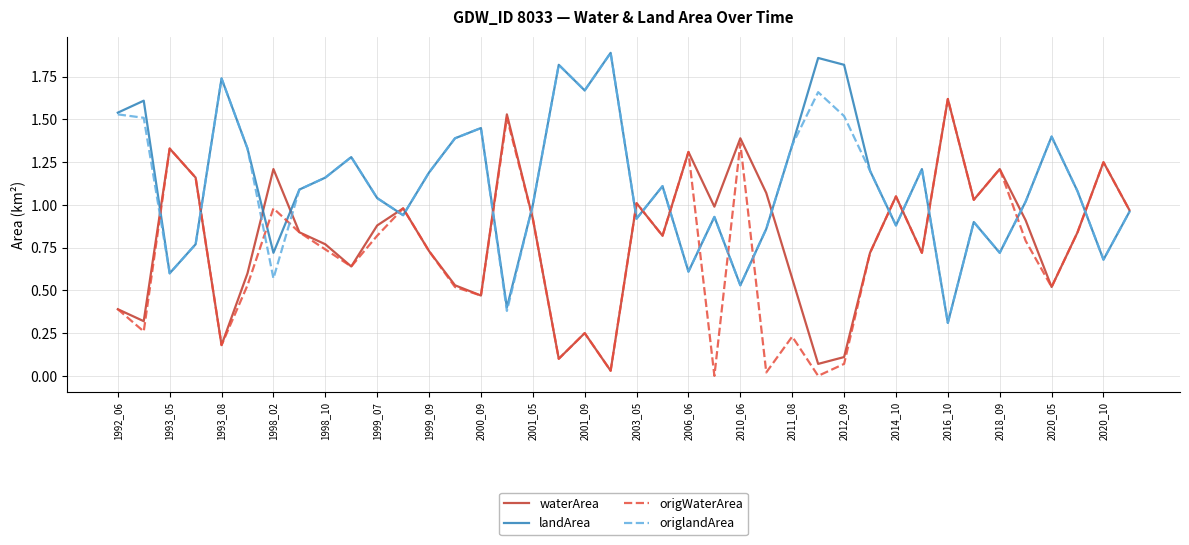

What is the average value of the origlandArea series?

1.1